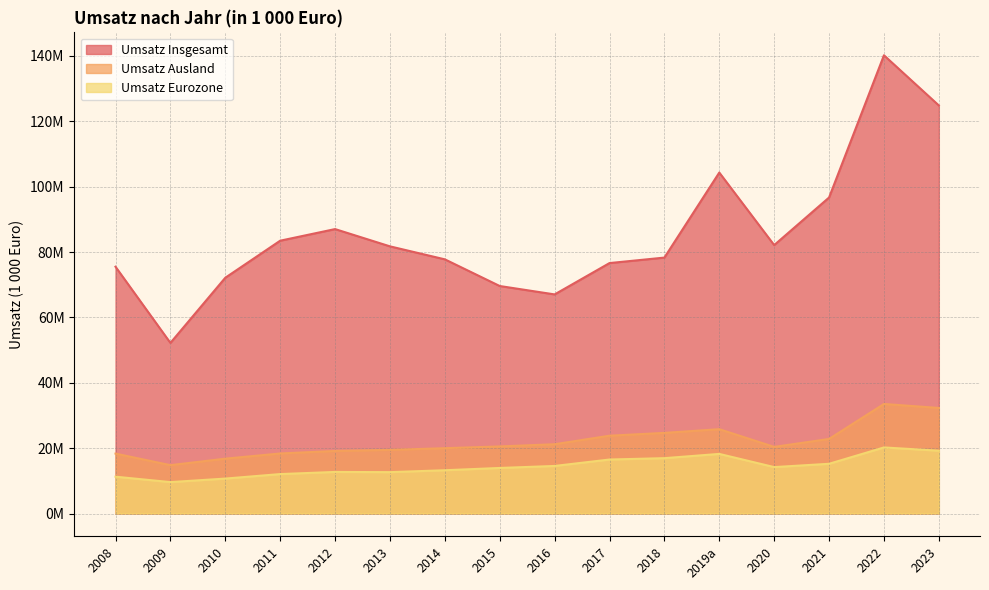

What is the minimum value shown in the chart?

9607576.2